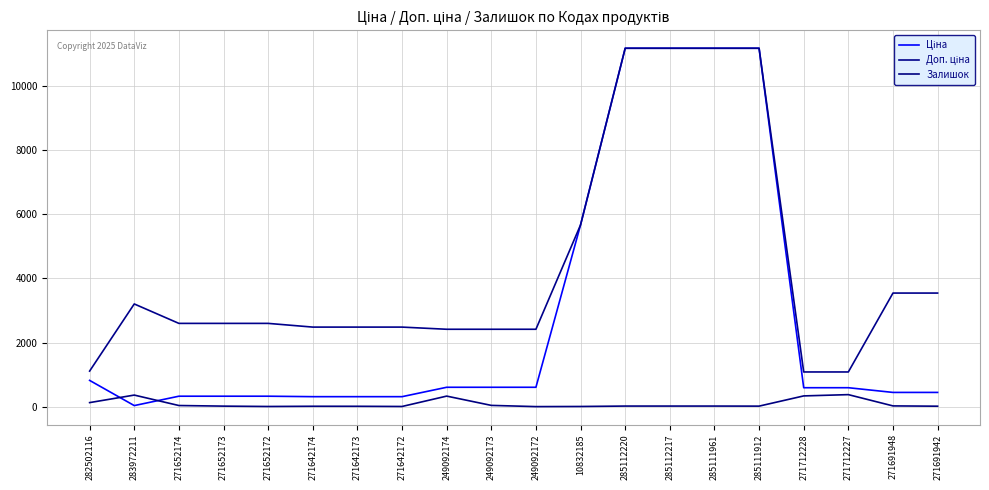

True or false: Доп. ціна and Ціна cross at least once.

False